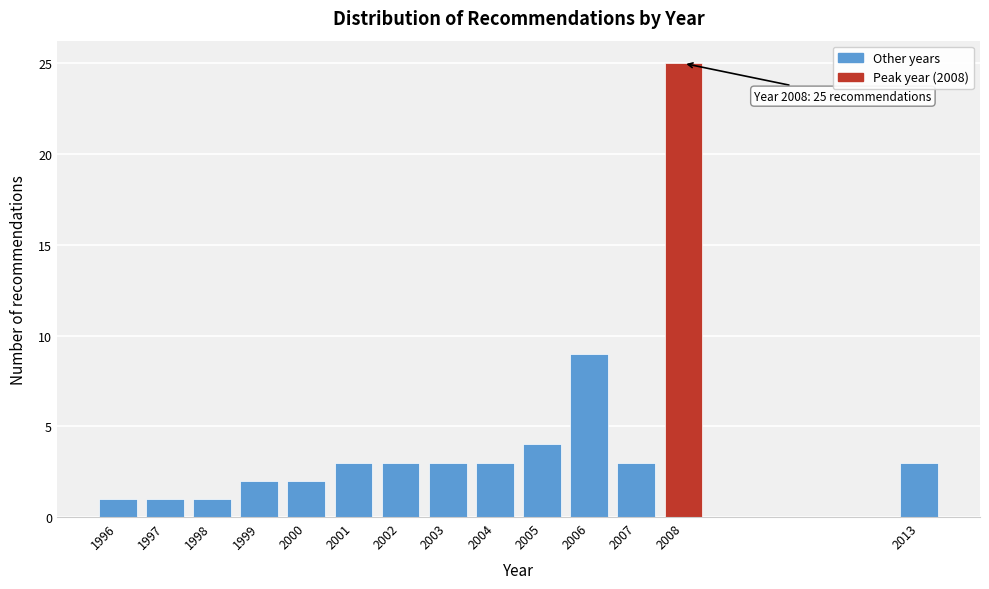

Reading left to right, what are all the values shown in this chart?

1	1	1	2	2	3	3	3	3	4	9	3	25	3